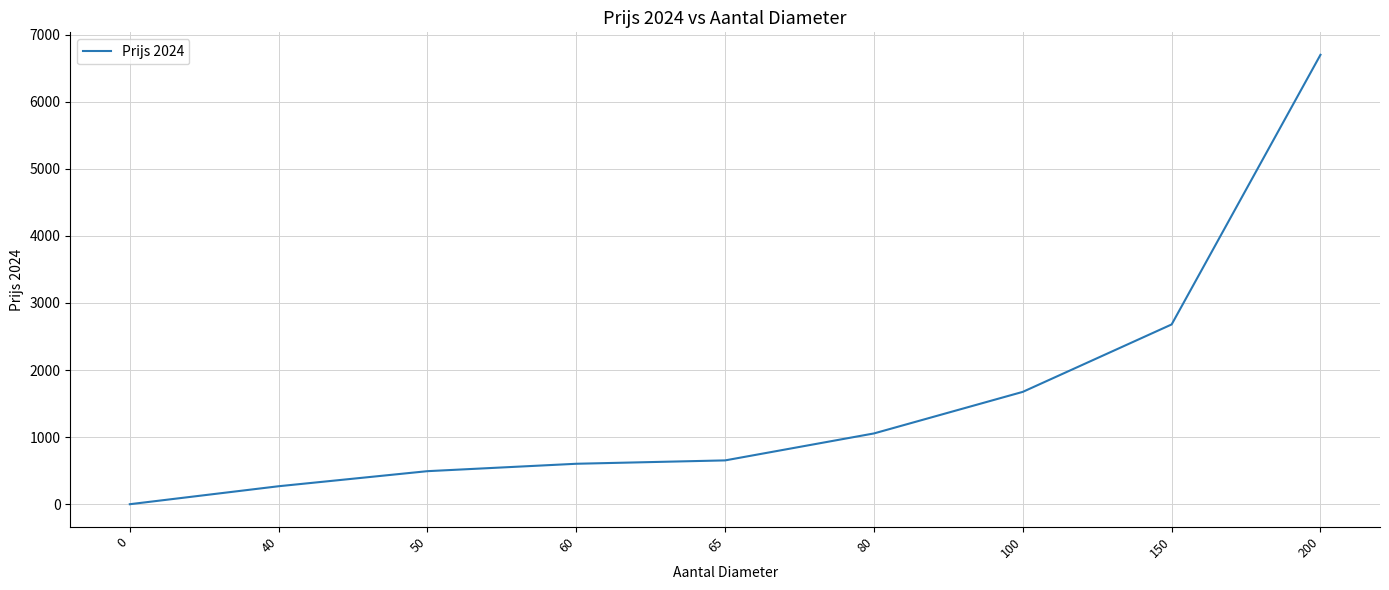

What is the change in value from 0 to 100?

+1674.5